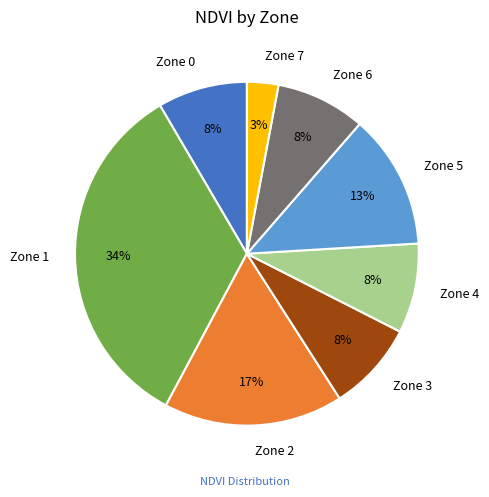

To the nearest percent, what percentage of the pie is Zone 4?

8%